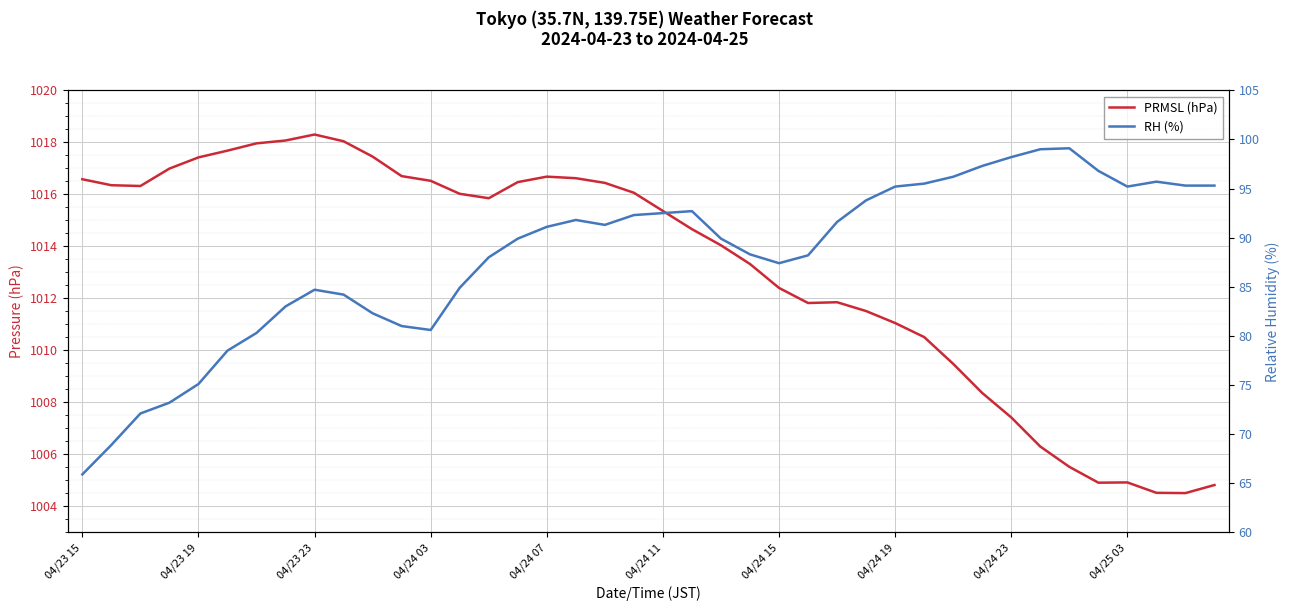

At which category is the sum across all series the highest?

17